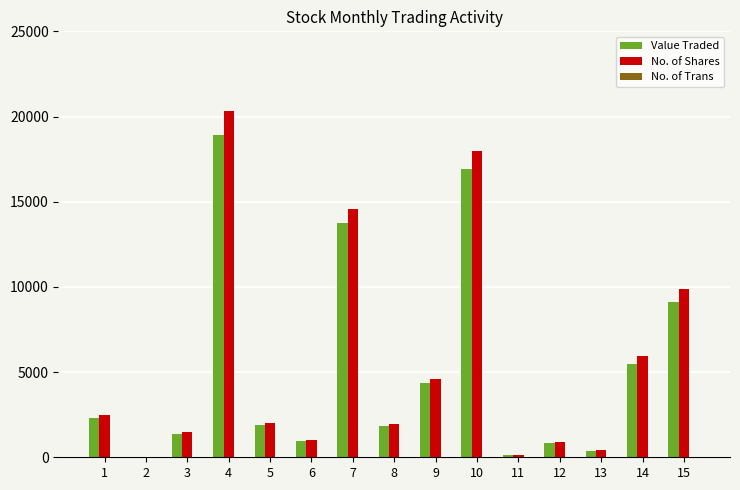

At which category is the sum across all series the highest?

4